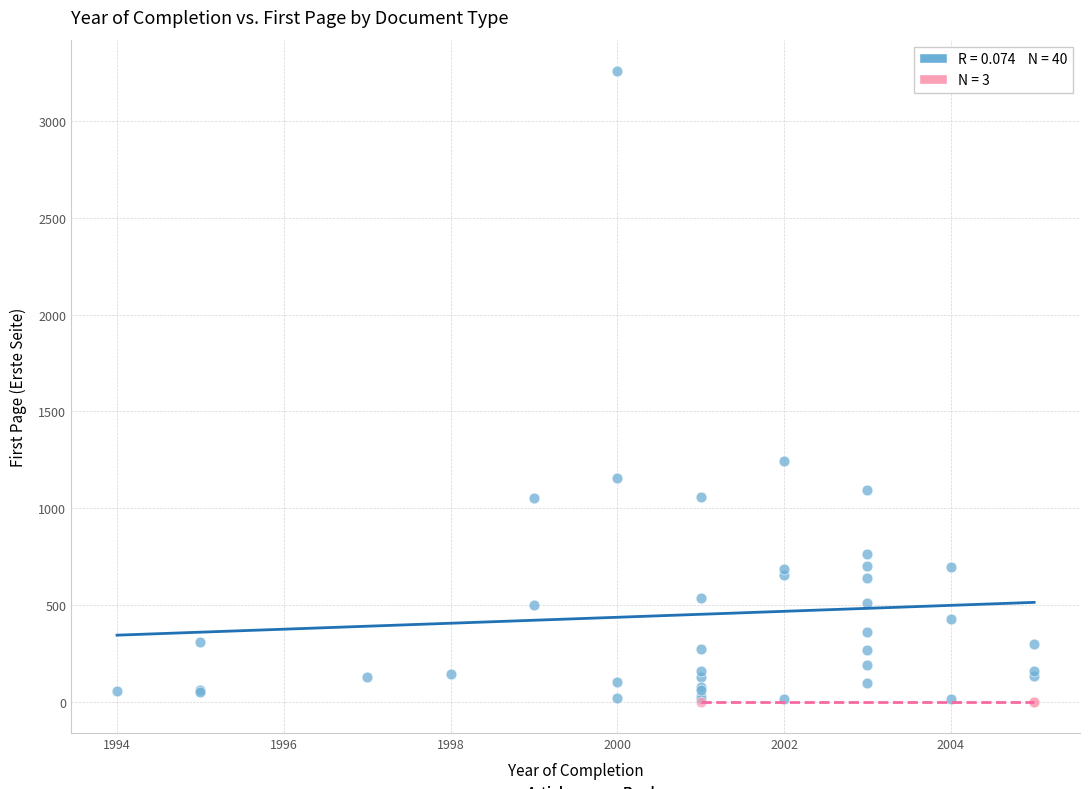

Which series reaches the maximum Y coordinate?

Article